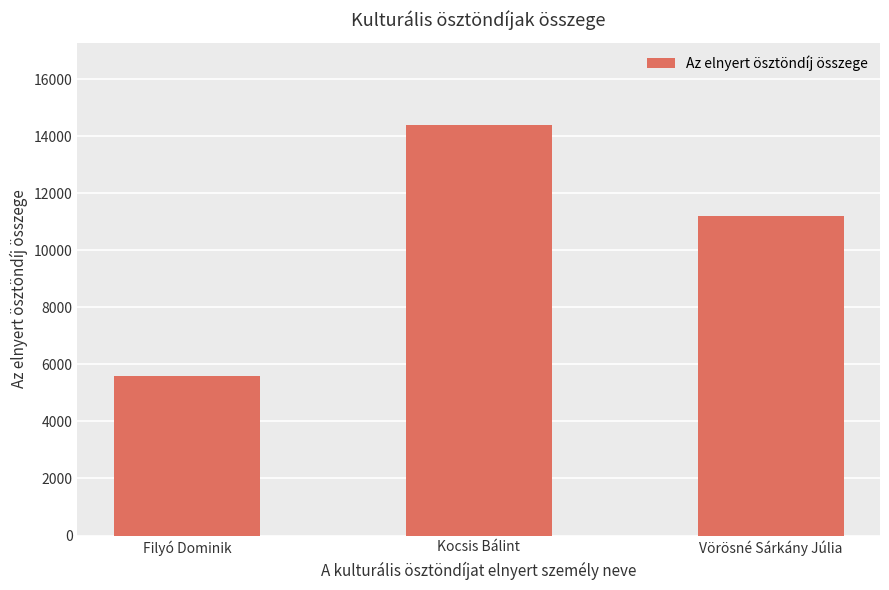

Reading right to left, extract all data points from this chart.

Vörösné Sárkány Júlia=11200	Kocsis Bálint=14400	Filyó Dominik=5600